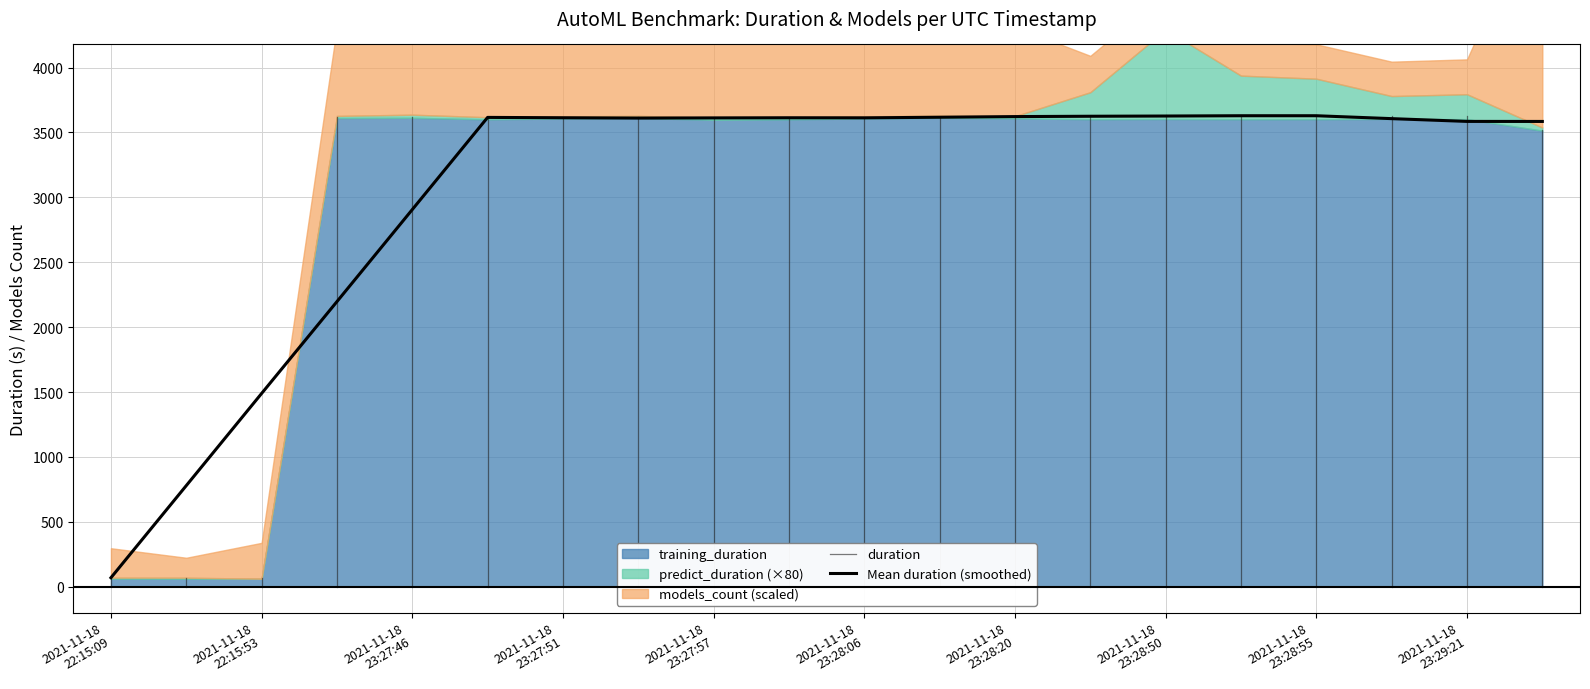

Which series changed the most between 2021-11-18T23:27:57 and 2021-11-18T23:28:54?

models_count